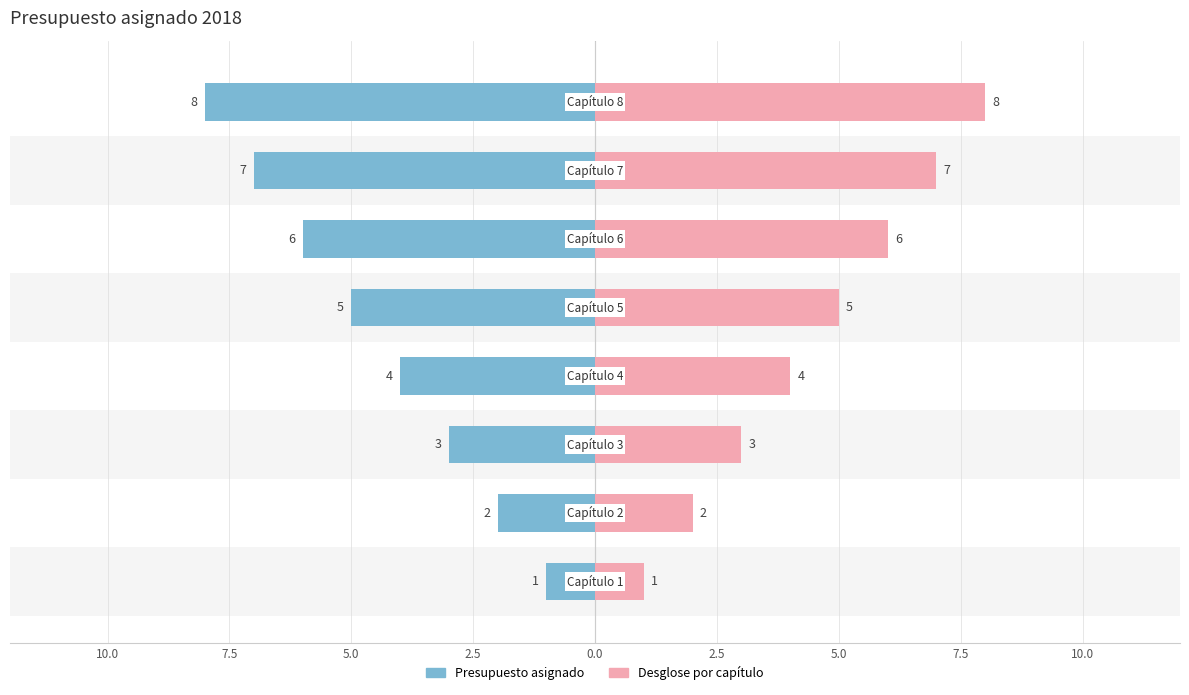

Are the bars grouped side by side (vs. stacked)?

Yes